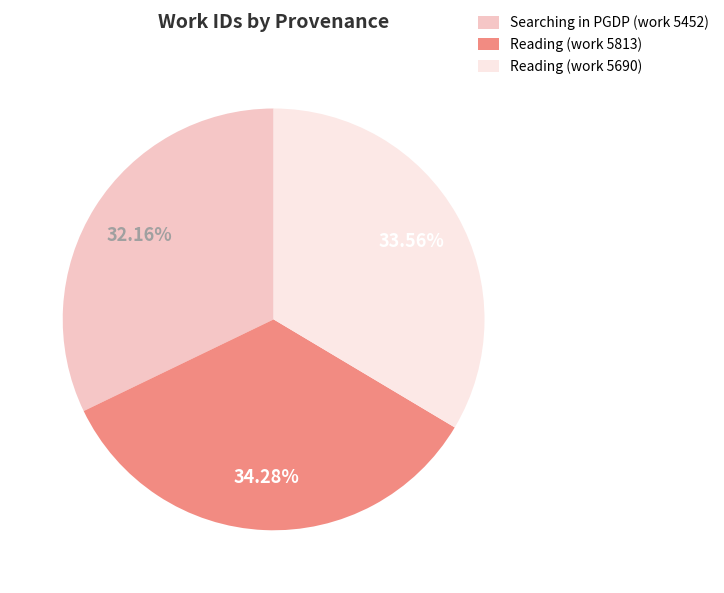

What percentage is the Searching in PGDP (work 5452) slice, to the nearest percent?

32%